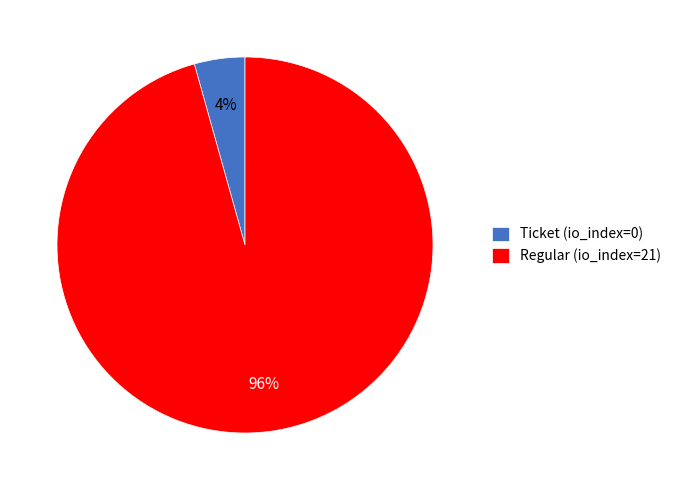

To the nearest percent, what is the average slice percentage?

50%